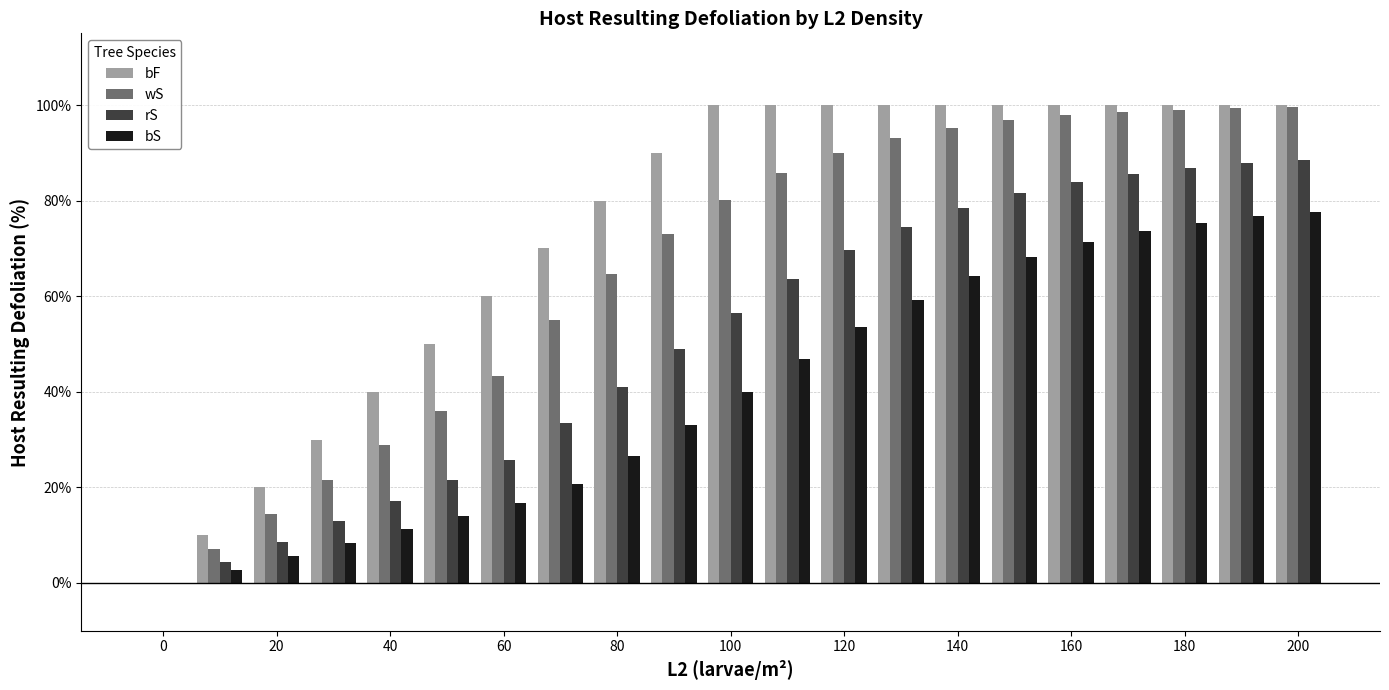

Which series has the largest total across all categories?

bF